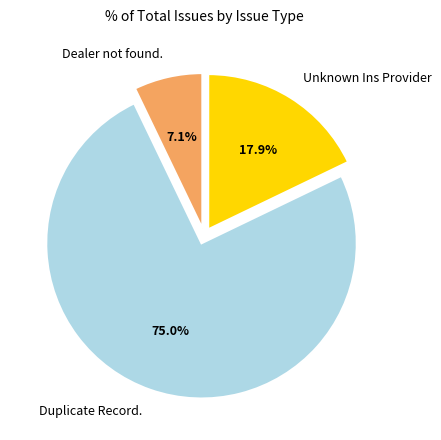

Which has a higher value, Duplicate Record. or Dealer not found.?

Duplicate Record.